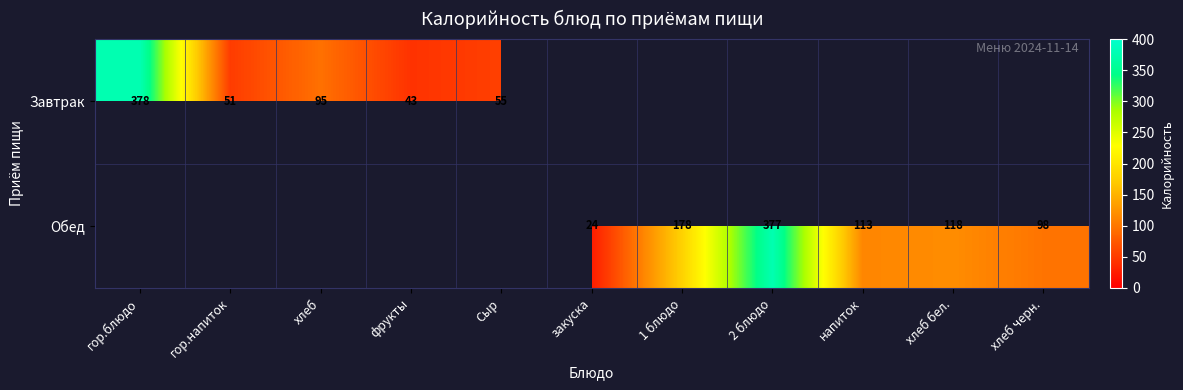

The Завтрак series shows 159 at гор.блюдо. True or false?

False